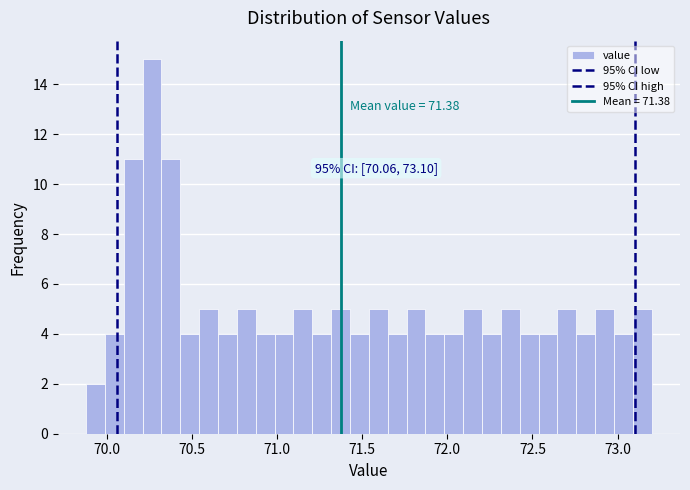

Around what value on the x-axis is the tallest bar? Give the approximate position of its centre, as read against the axis.

70.25